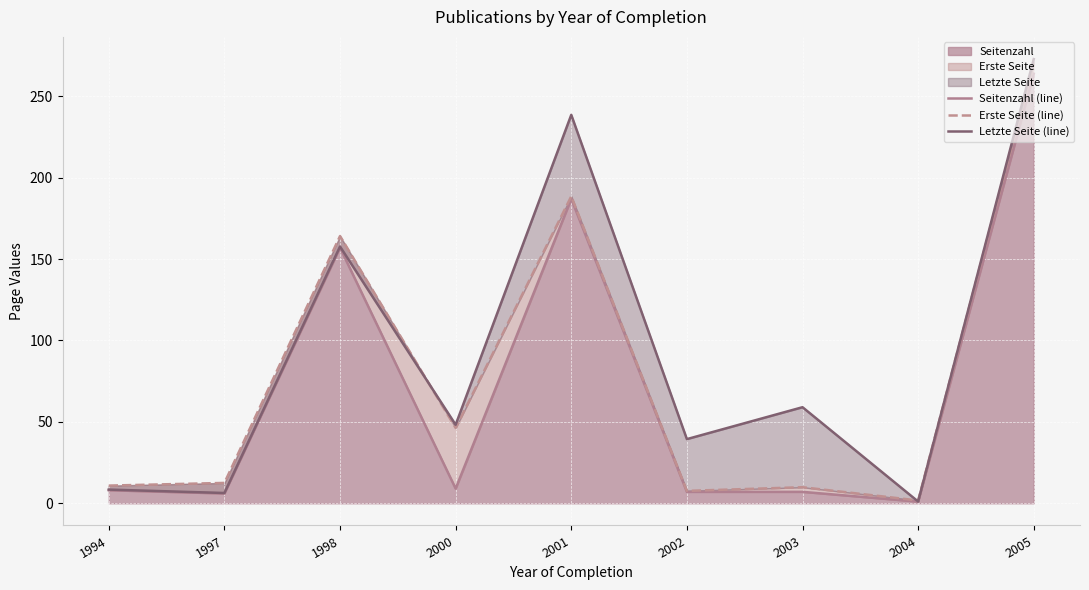

Which series has the largest total across all categories?

Letzte Seite (line)